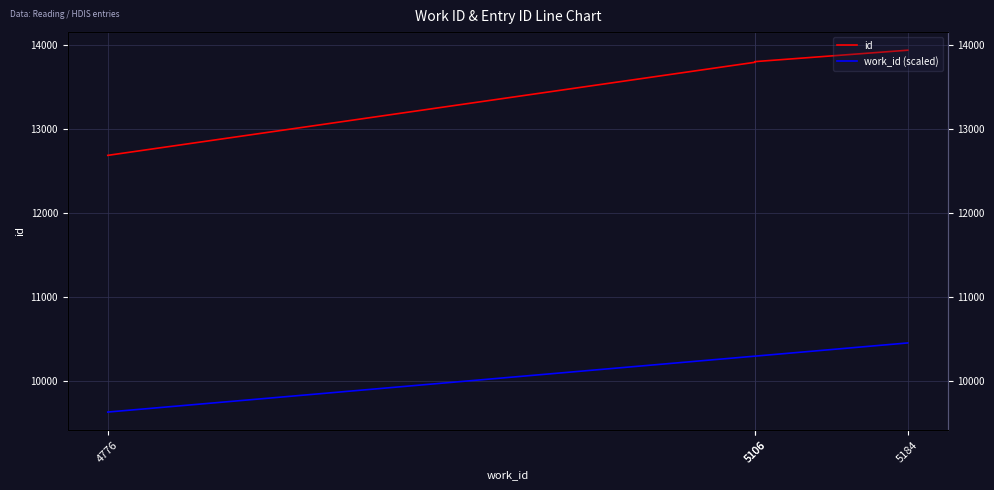

Is the value of id at 5106 greater than the value of work_id (scaled) at 5184?

Yes